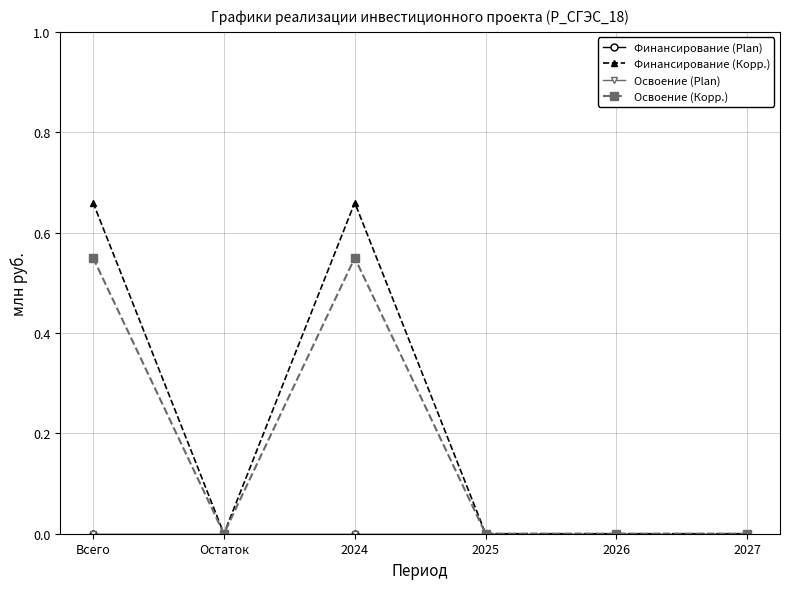

Does the chart have visible grid lines?

Yes